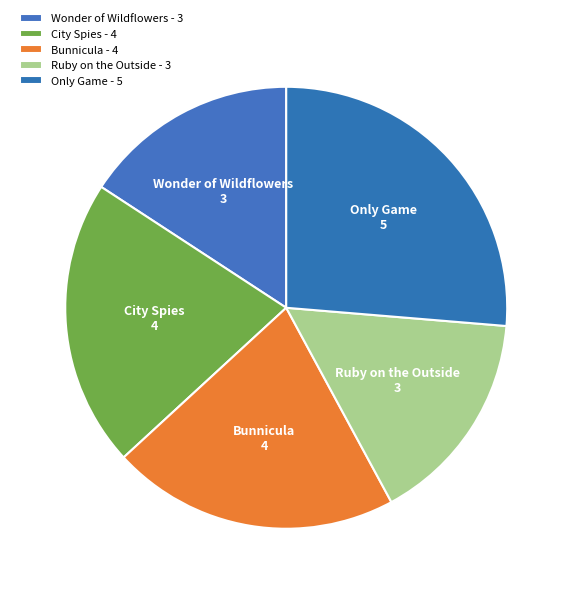

True or false: City Spies accounts for 21% of the total.

True